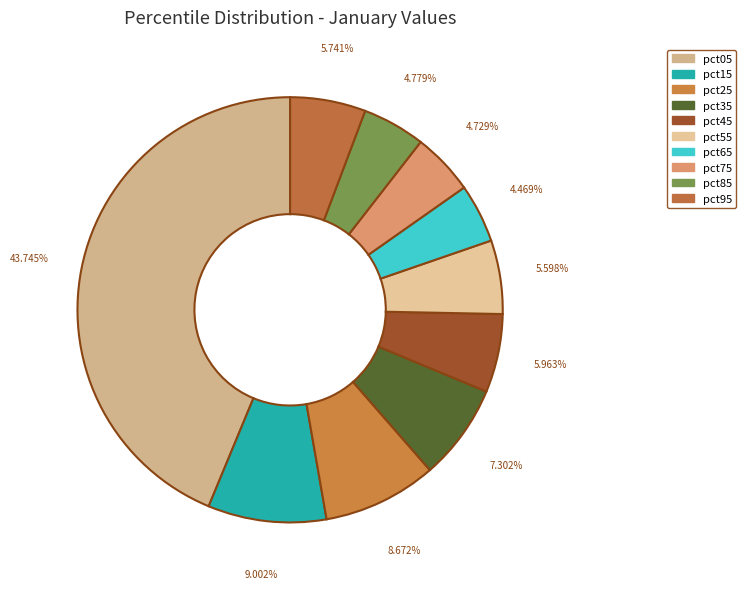

True or false: pct55 accounts for 6% of the total.

True